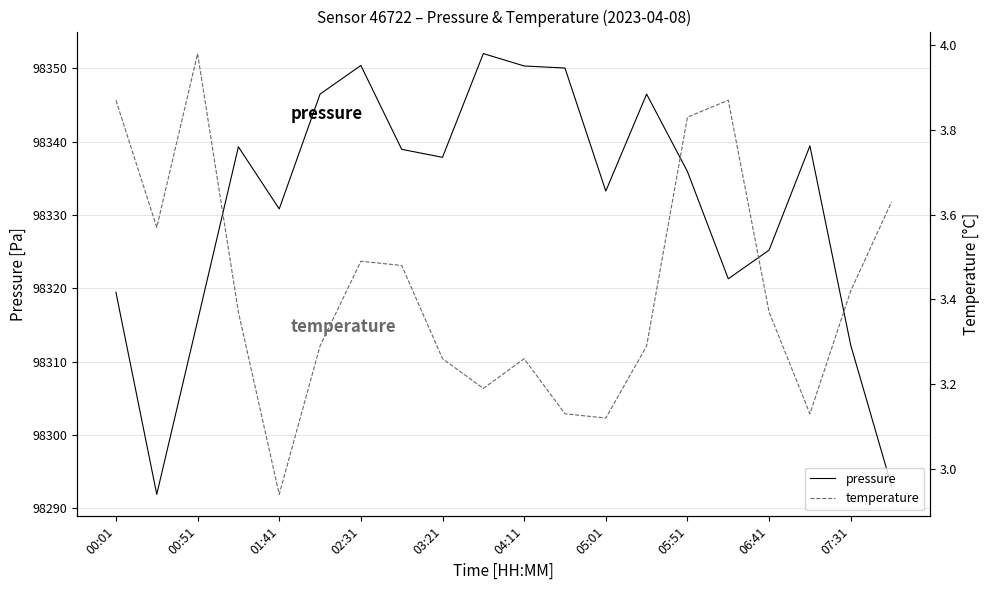

True or false: temperature and pressure intersect in this chart.

False